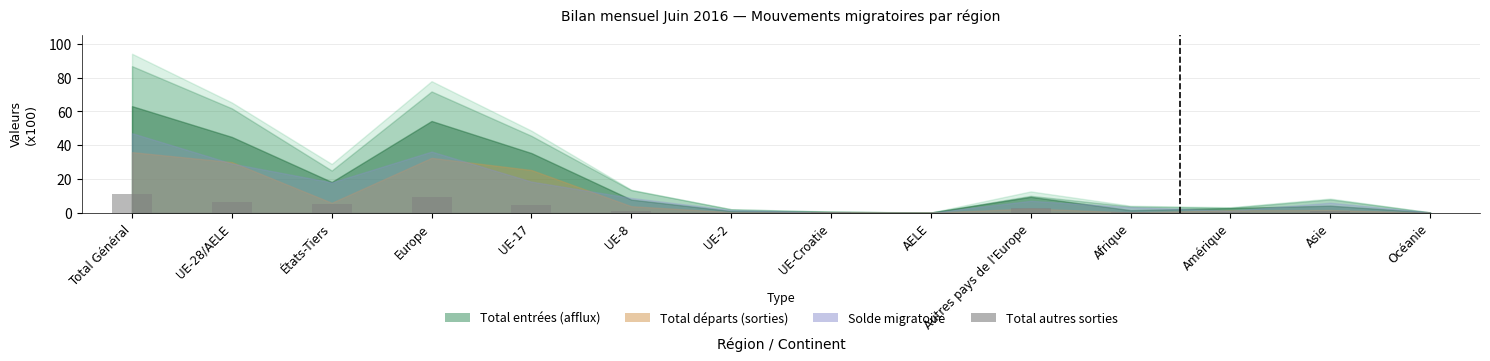

Between Océanie and Total Général, which is larger?

Total Général